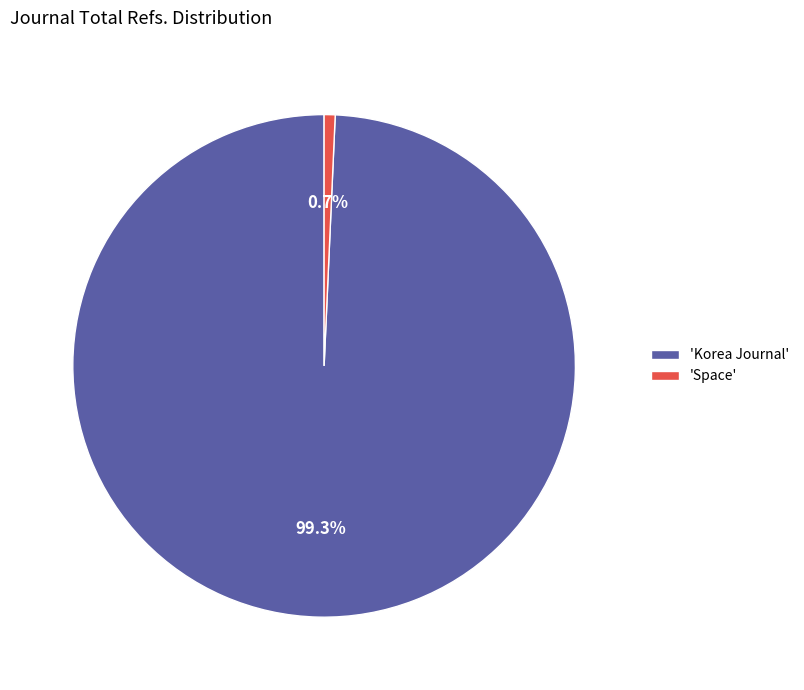

Which has a higher value, 'Korea Journal' or 'Space'?

'Korea Journal'